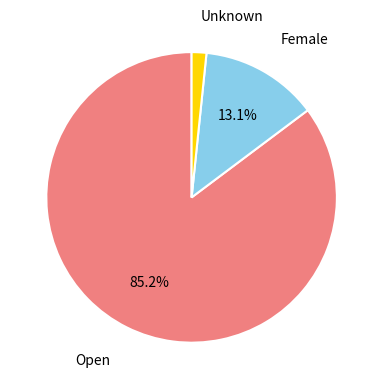

Is there any slice that represents more than half of the pie?

Yes